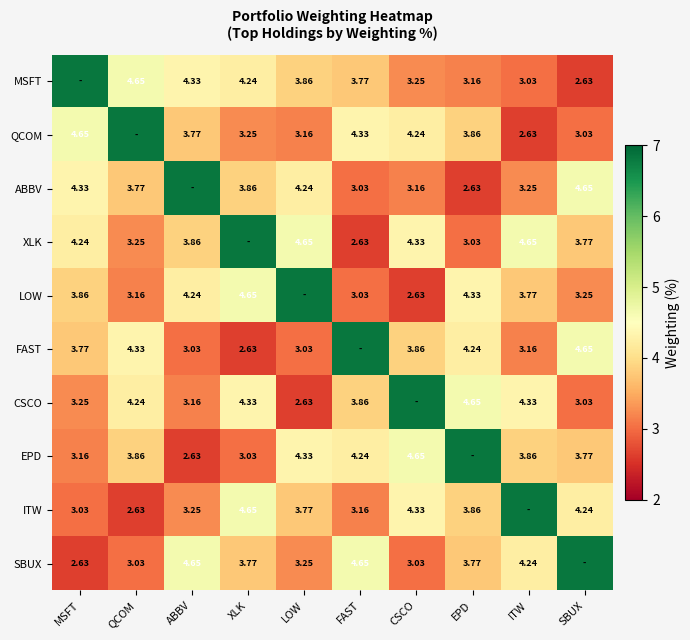

Is the value of QCOM at LOW greater than the value of MSFT at ABBV?

No